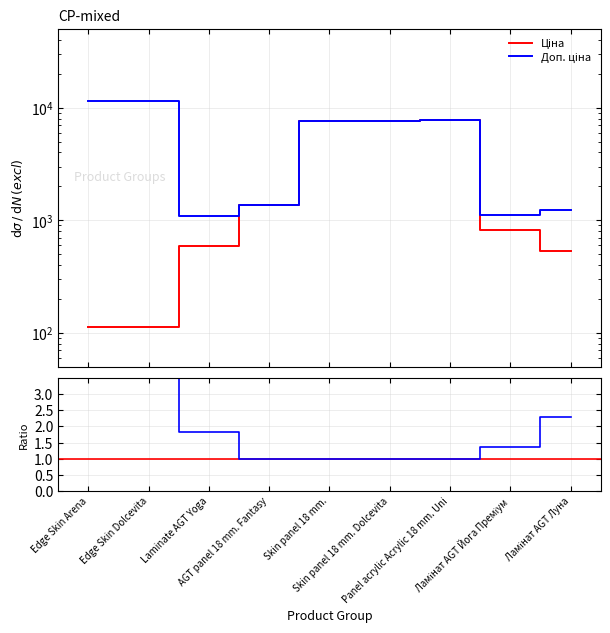

What is the total value across all series at Skin panel 18 mm.?

15193.1